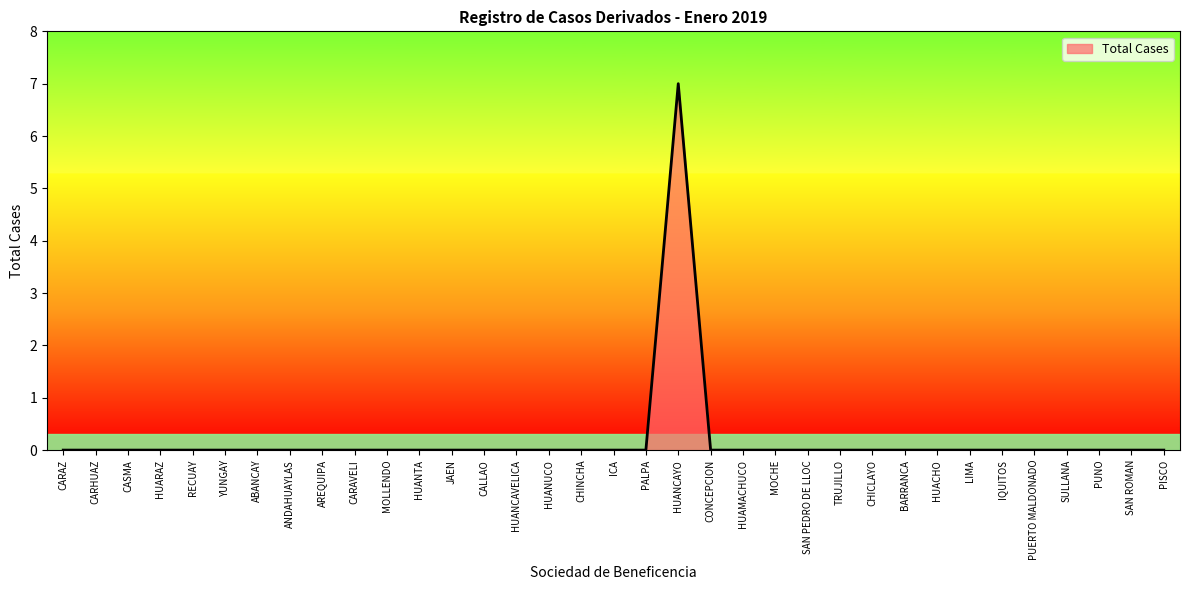

How many values are between 0 and 1?

34